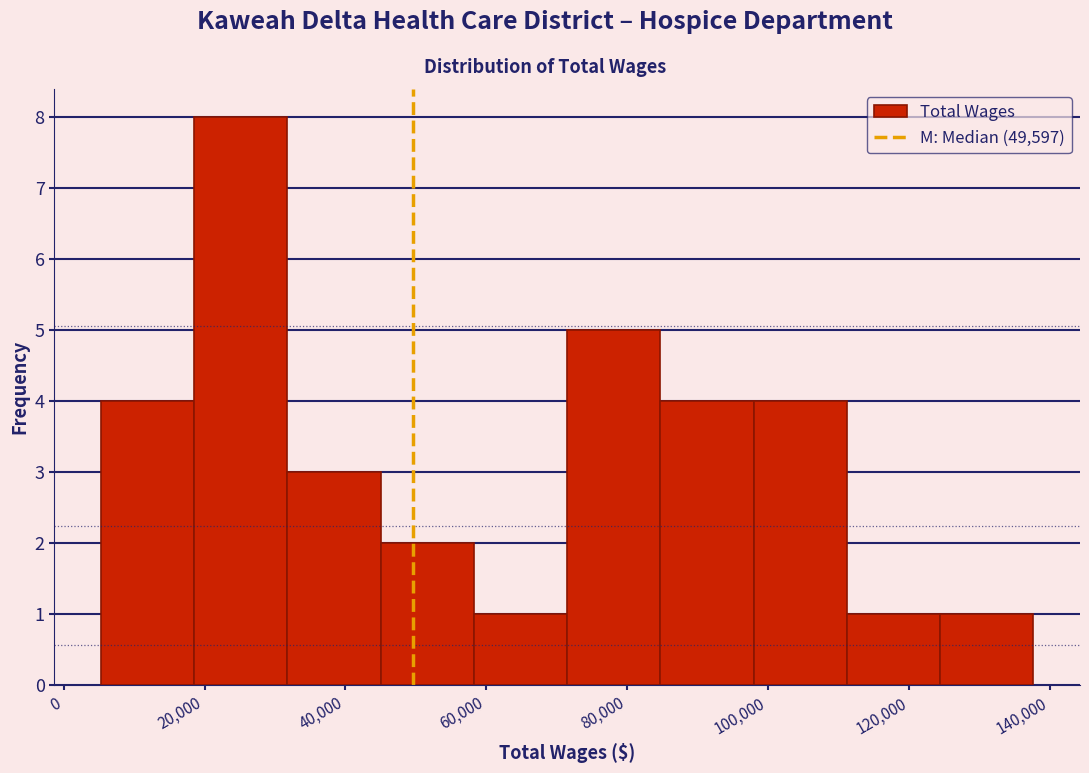

Over which range of the x-axis is the bar tallest?

18000 to 32000